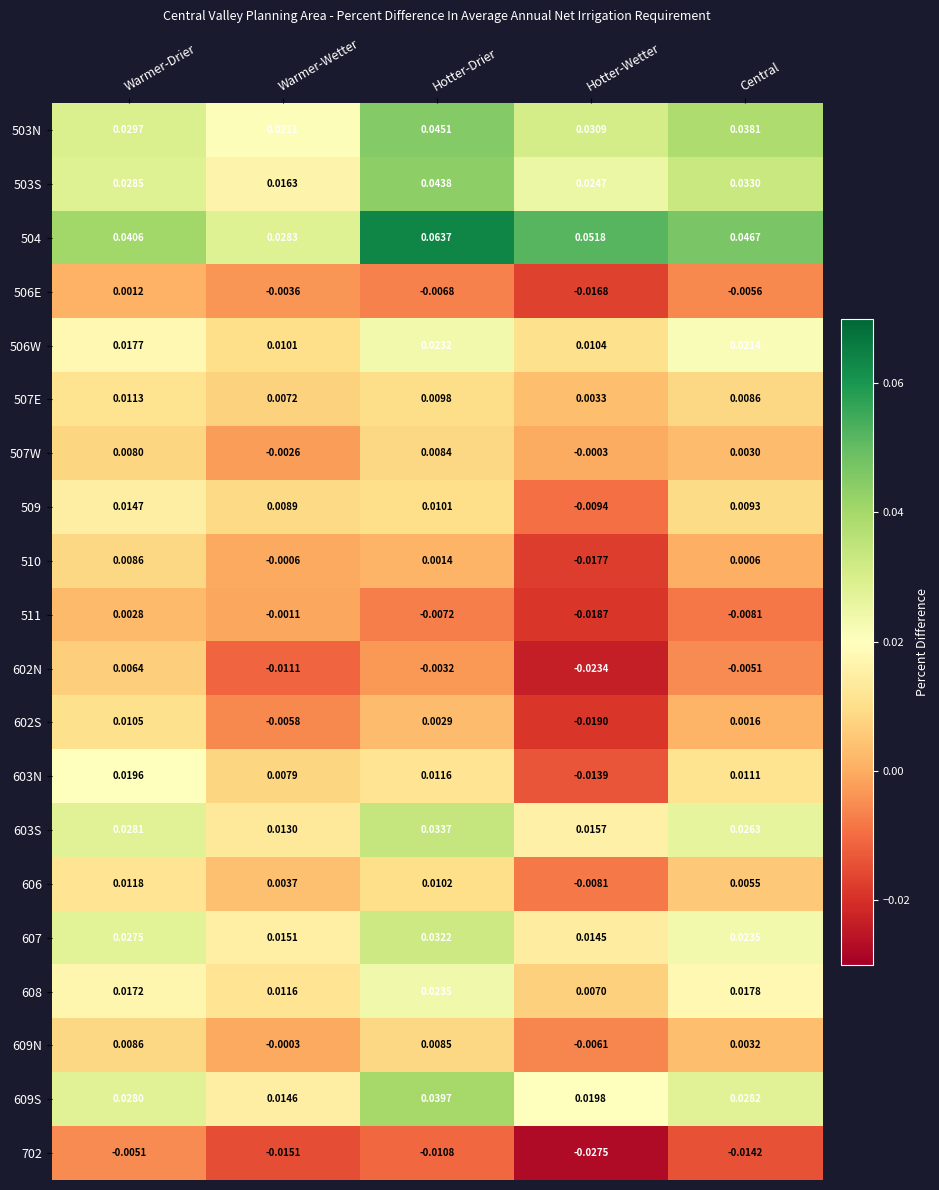

Where is 609N nearest to the value 0?

Warmer-Wetter